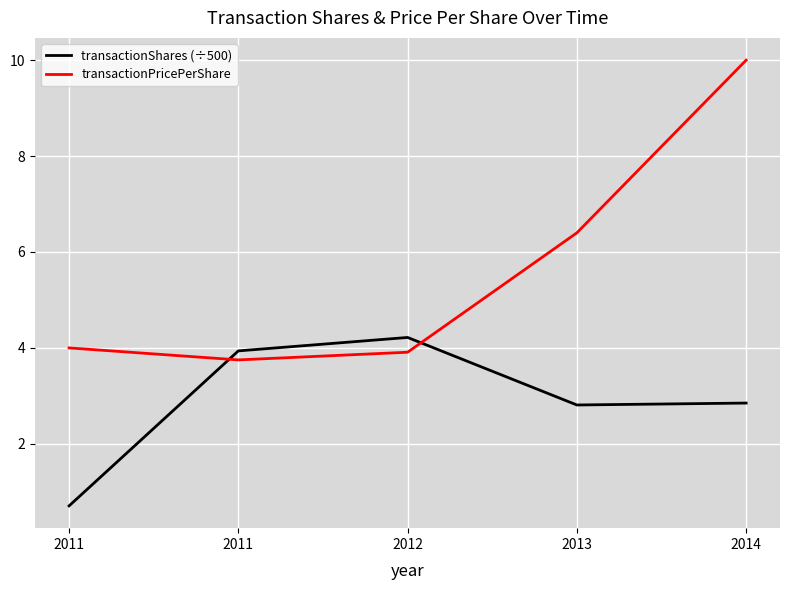

How many lines are shown in the chart?

2